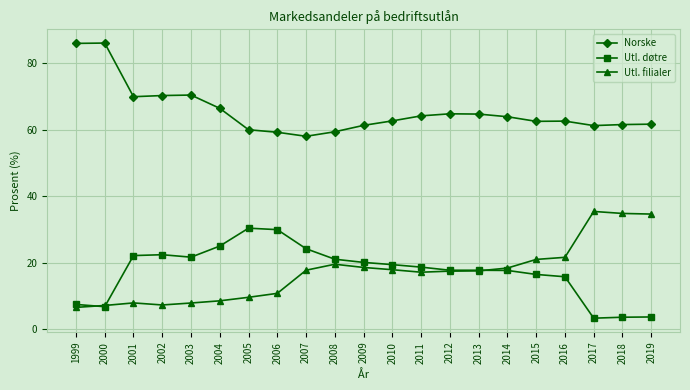

The Norske series shows 59.4 at 2008. True or false?

True